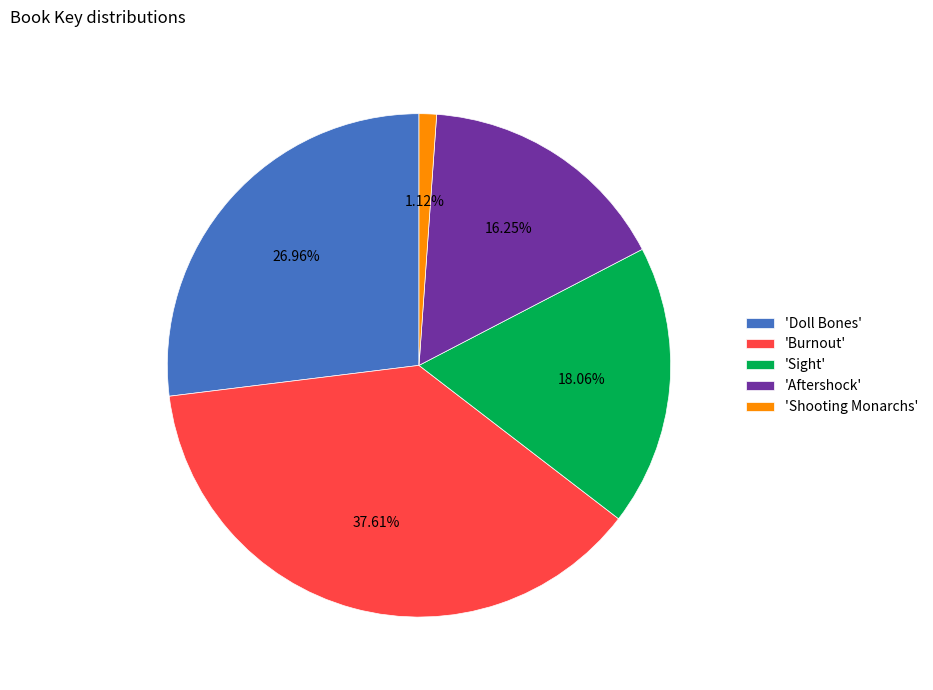

Rank the categories by value from highest to lowest.

'Burnout', 'Doll Bones', 'Sight', 'Aftershock', 'Shooting Monarchs'